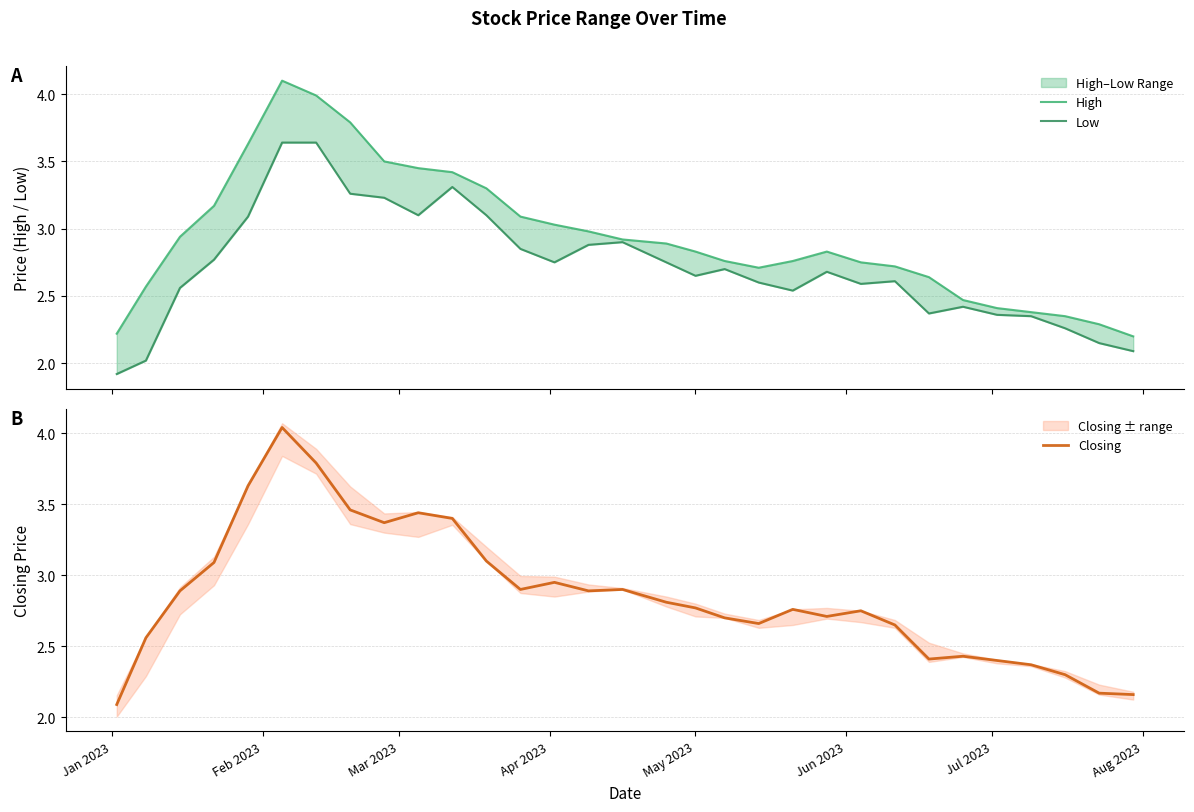

At how many categories does at least one series exceed 2?

31